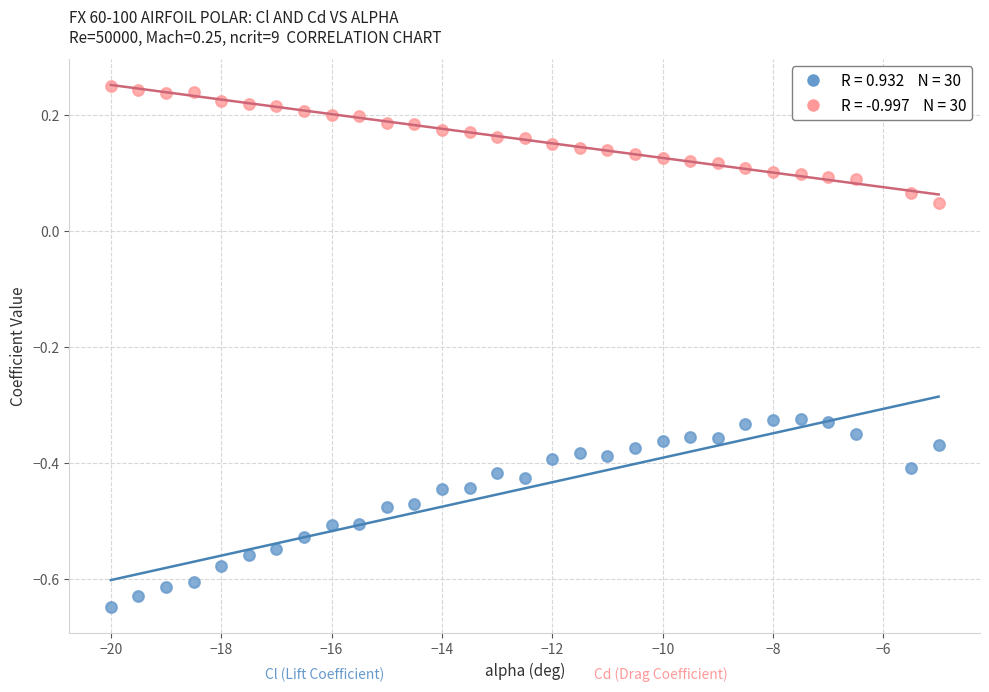

Across all data points, what is the range of X values (max minus min)?

15.0